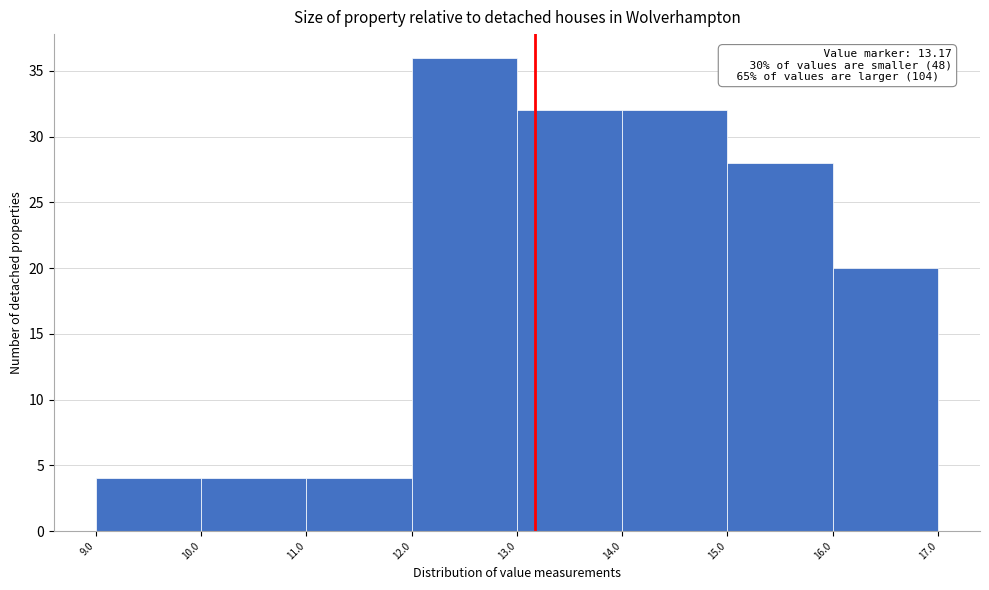

Which range on the x-axis has the tallest bar?

12.0 to 13.0